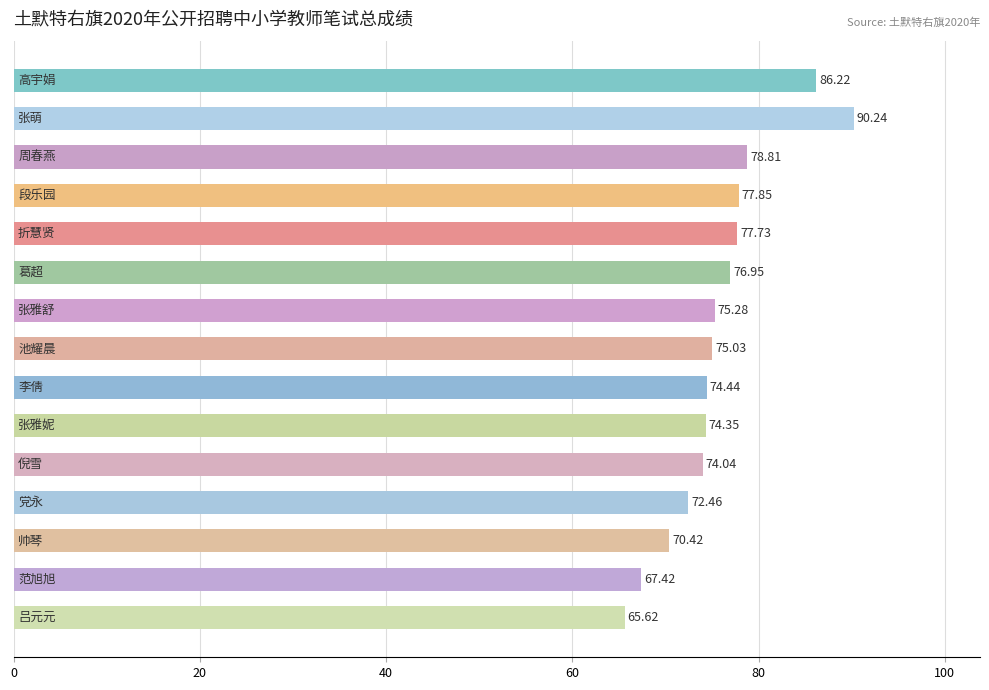

How many series are shown in this chart?

1